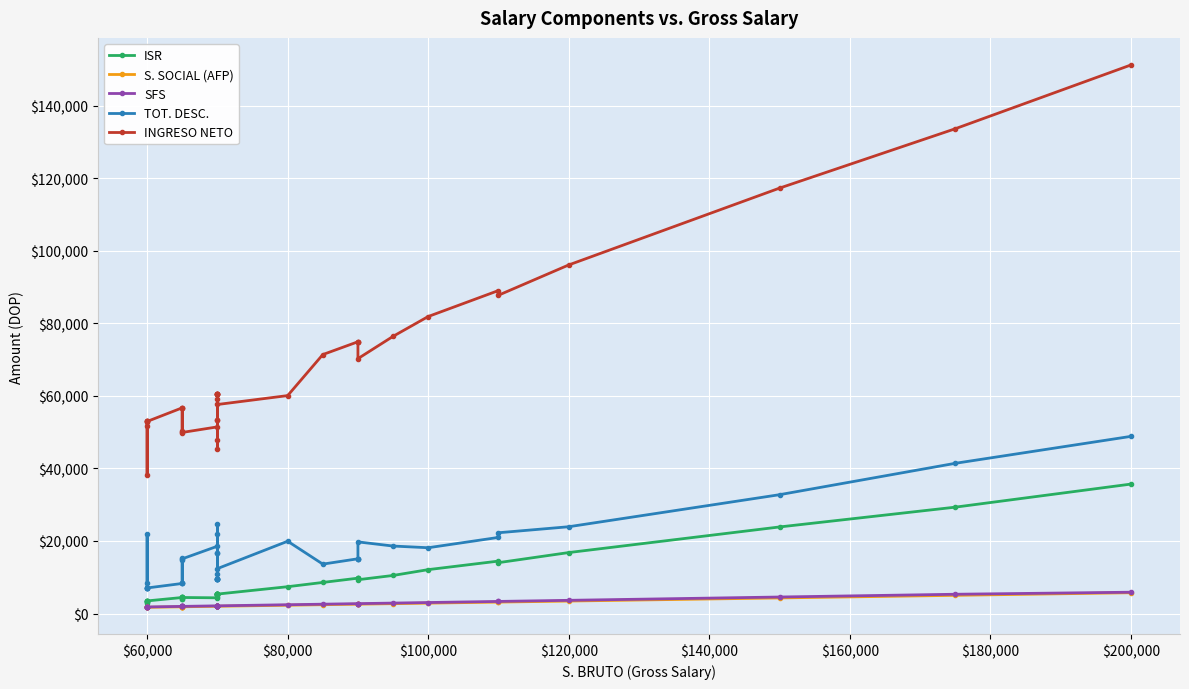

How many lines are shown in the chart?

5